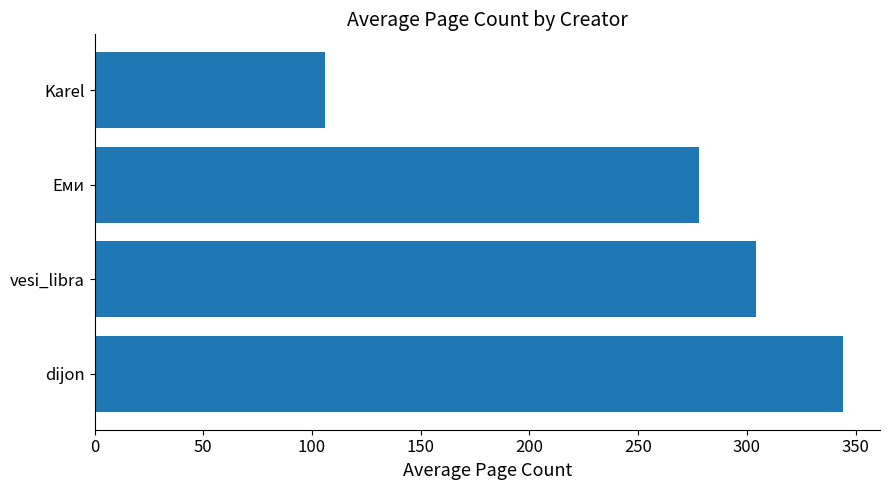

Count the values in the range 278 to 344.

3